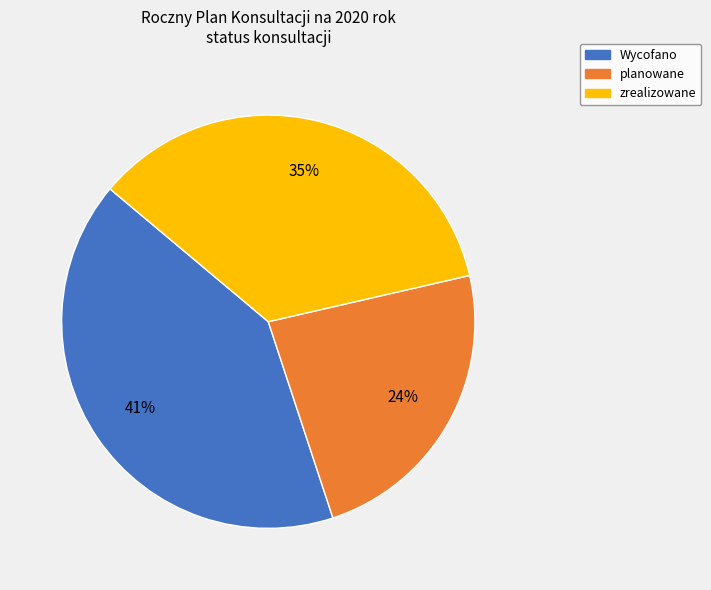

Is it true that planowane is 28% of the pie?

False